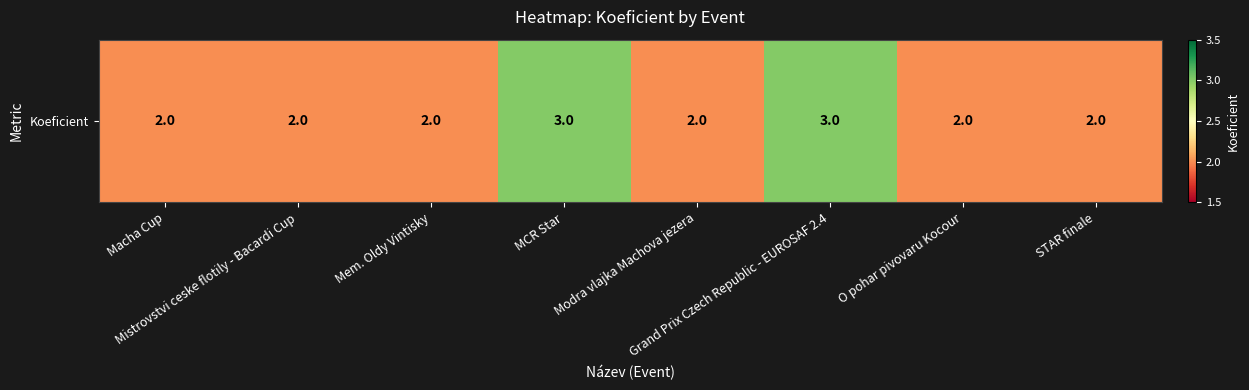

What is the greatest value displayed?

3